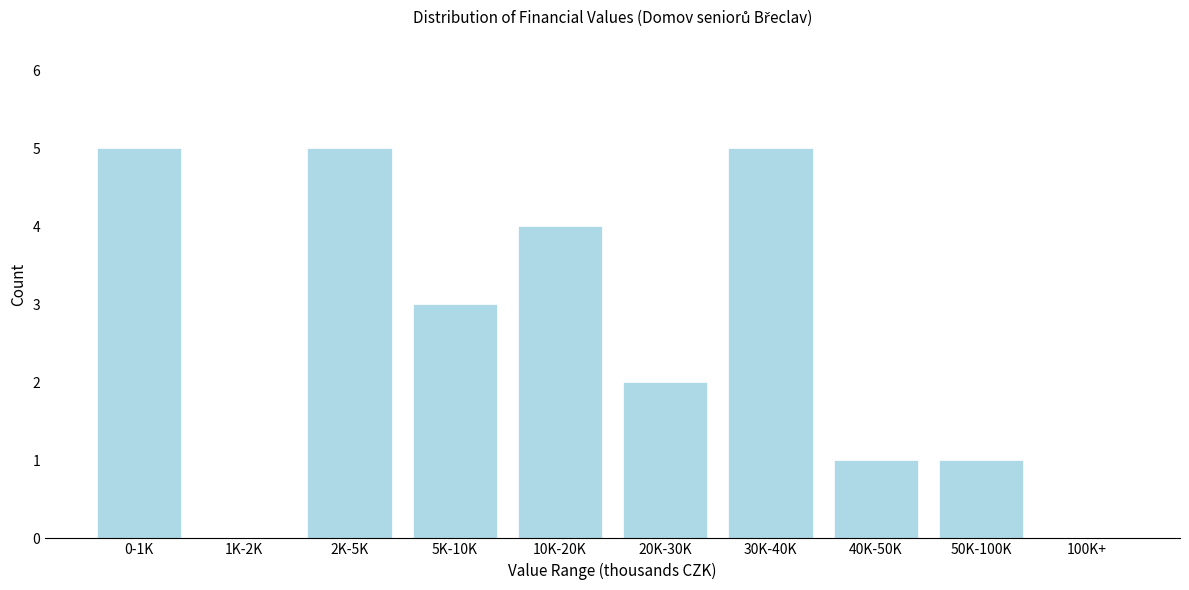

Reading left to right, list all the values displayed in this chart.

0-1K=5	1K-2K=0	2K-5K=5	5K-10K=3	10K-20K=4	20K-30K=2	30K-40K=5	40K-50K=1	50K-100K=1	100K+=0